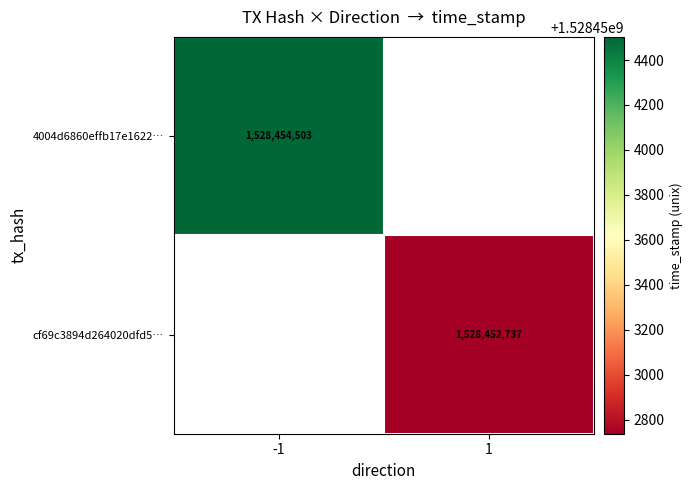

The value of 4004d6860effb17e1622… at -1 is 2432251438. True or false?

False